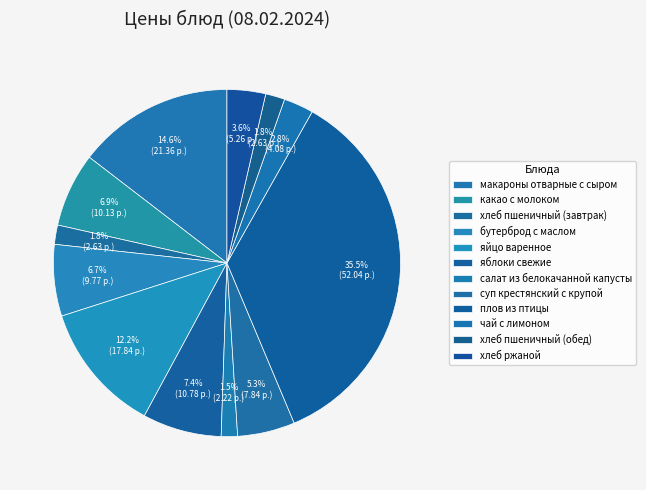

The хлеб ржаной slice represents 17% of the pie. True or false?

False